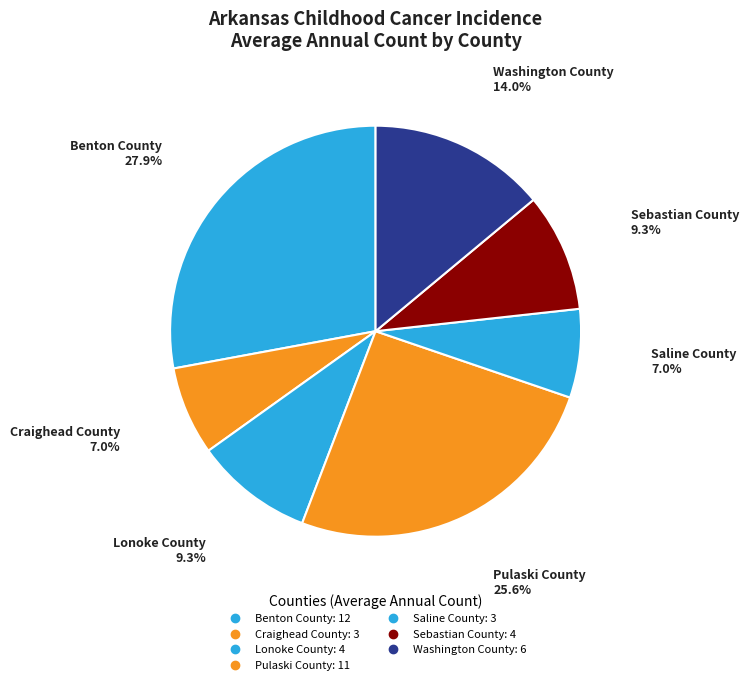

What is the change in value from Sebastian County to Washington County?

+2